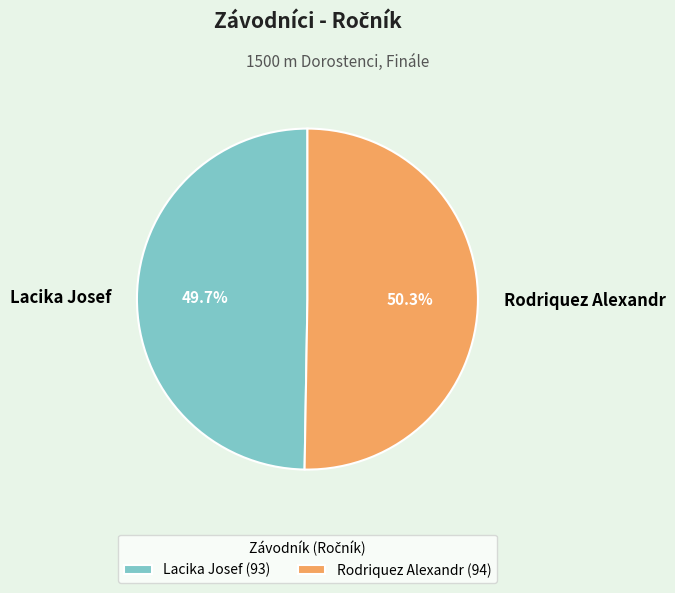

To the nearest percent, what is the combined percentage of Rodriquez Alexandr and Lacika Josef?

100%